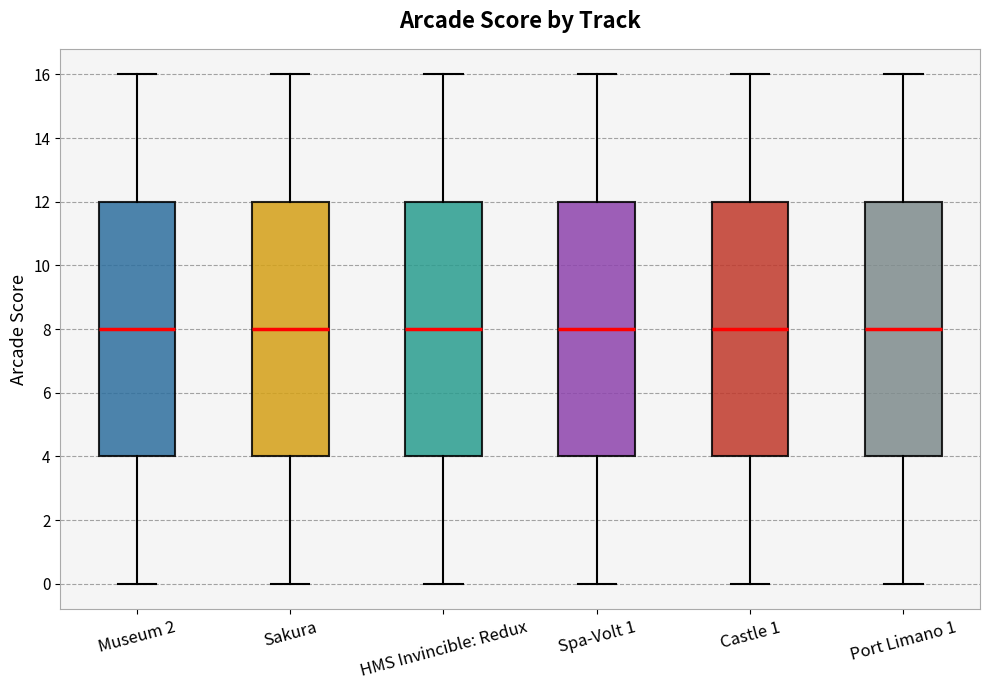

Reading left to right, transcribe this box plot: for each box, give where its median line is, the range the box spans, and where its two whiskers end, as read against the y-axis. The values are not printed on the chart, so give them approximately, as read against the axis.

Museum 2: median 8, box 4 to 12, whiskers 0 to 16
Sakura: median 8, box 4 to 12, whiskers 0 to 16
HMS Invincible: Redux: median 8, box 4 to 12, whiskers 0 to 16
Spa-Volt 1: median 8, box 4 to 12, whiskers 0 to 16
Castle 1: median 8, box 4 to 12, whiskers 0 to 16
Port Limano 1: median 8, box 4 to 12, whiskers 0 to 16